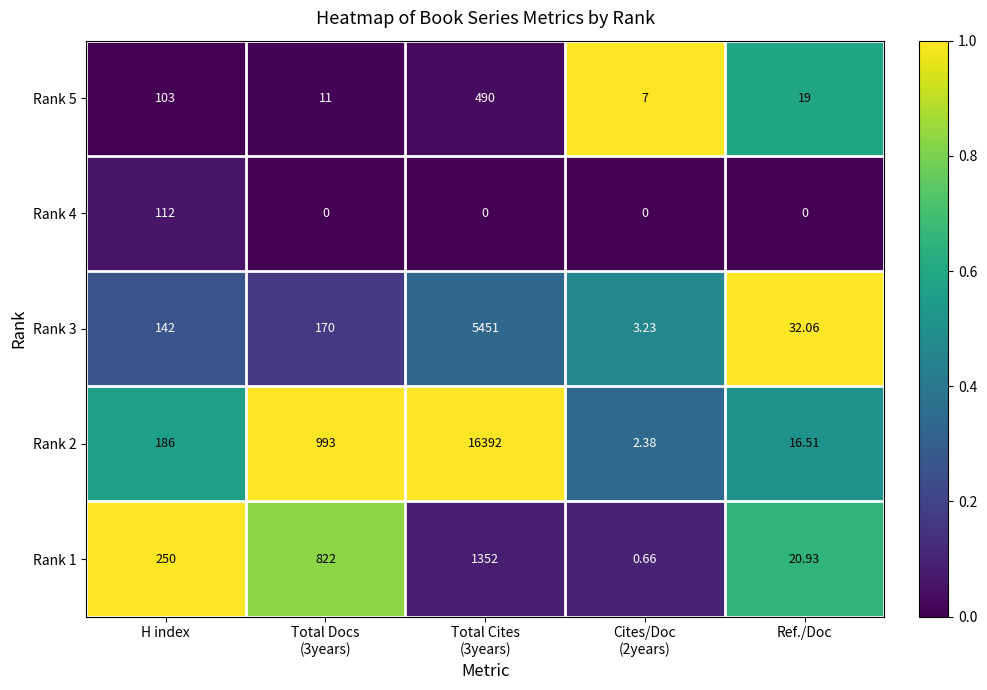

How many data points in Rank 3 are less than 142?

2